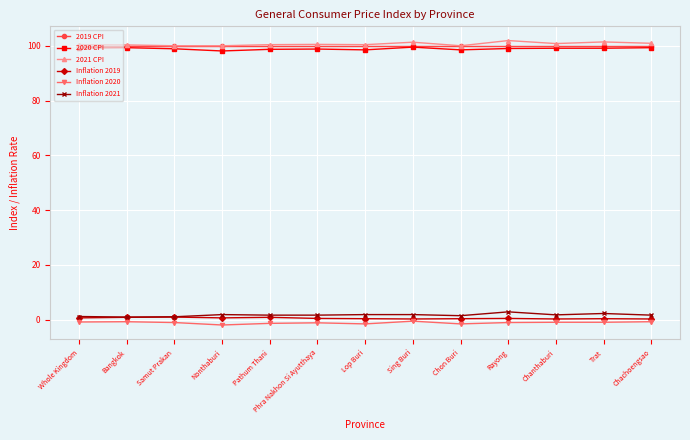

The 2019 CPI series shows 100.0 at Sing Buri. True or false?

True